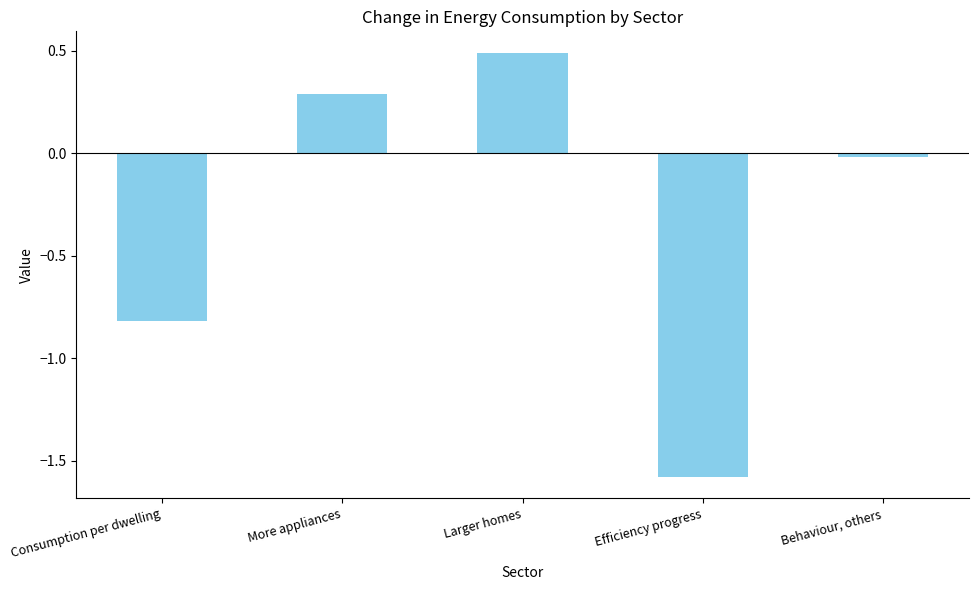

Does the chart contain any negative values?

Yes